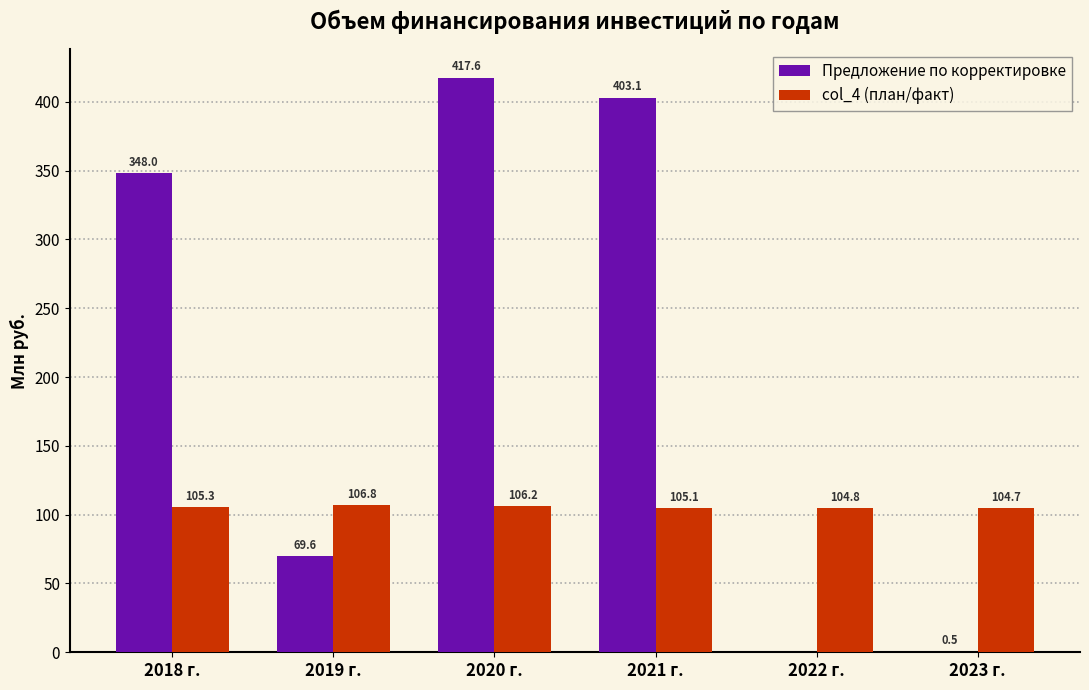

The value of col_4 (план/факт) at 2020 г. is 153.2. True or false?

False